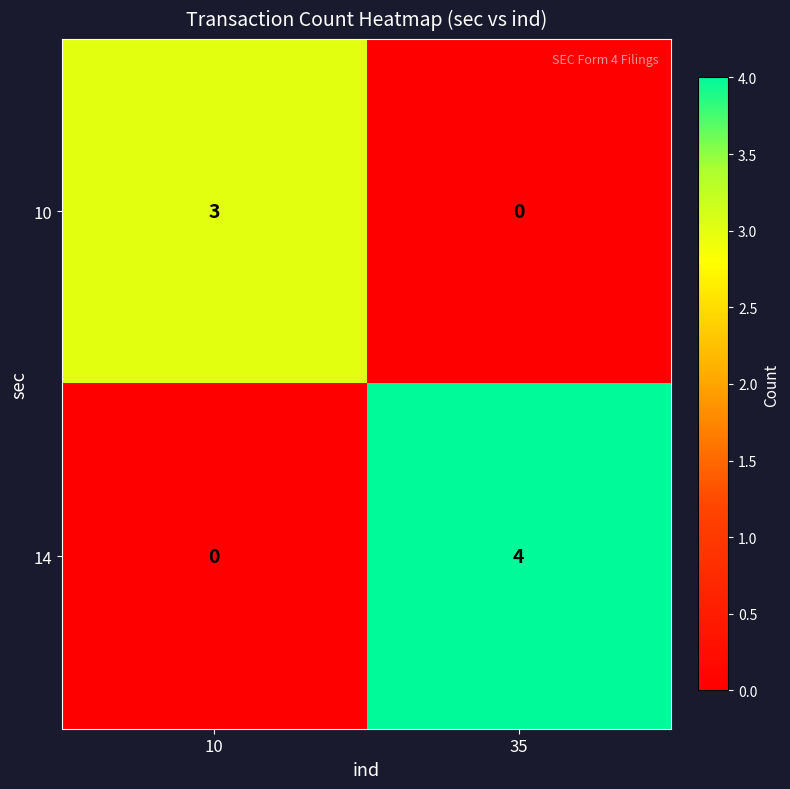

What is the spread (max minus min) of values at 10?

3